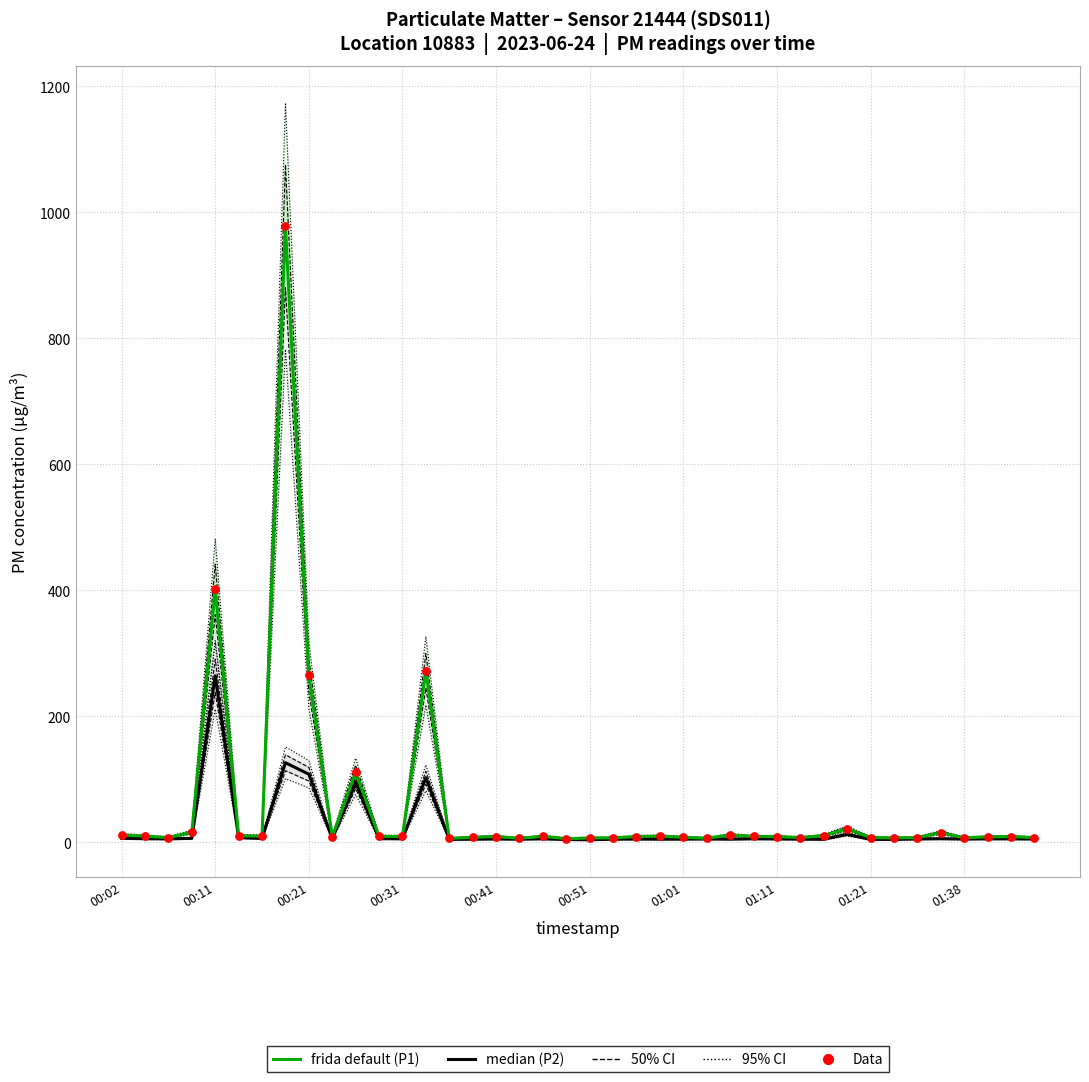

Which series has the widest spread of Y values?

frida default (P1)